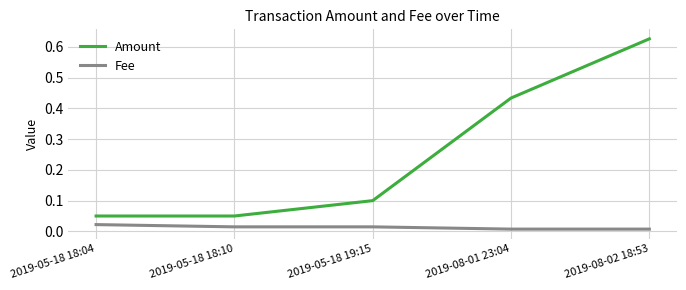

Which series has the largest total across all categories?

Amount